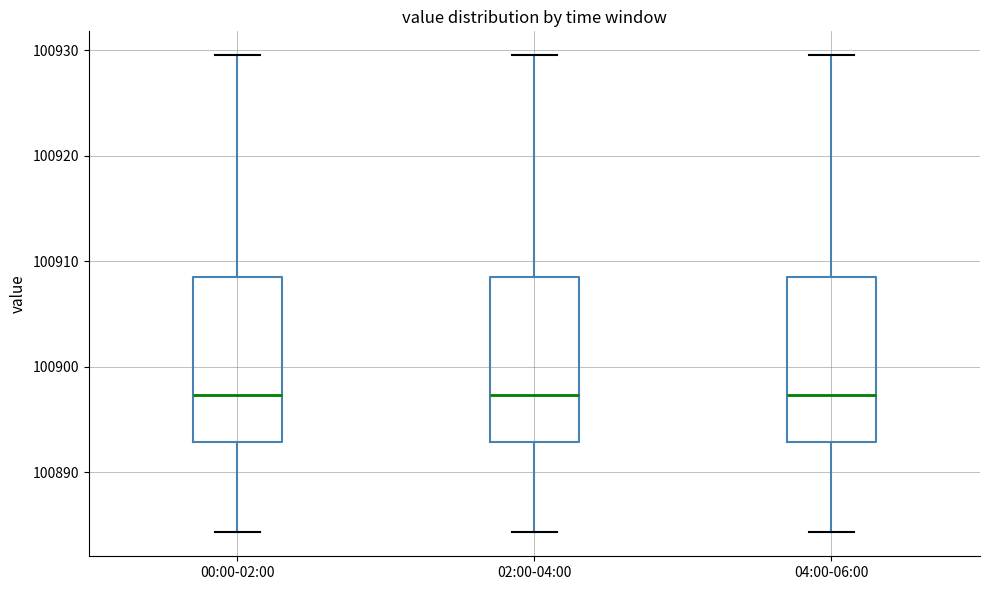

Reading left to right, read every box against the y-axis: the position of its median line, the range the box covers, and the ends of its whiskers. The values are not printed on the chart, so give them approximately, as read against the axis.

00:00-02:00: median 100897, box 100893 to 100909, whiskers 100884 to 100930
02:00-04:00: median 100897, box 100893 to 100909, whiskers 100884 to 100930
04:00-06:00: median 100897, box 100893 to 100909, whiskers 100884 to 100930